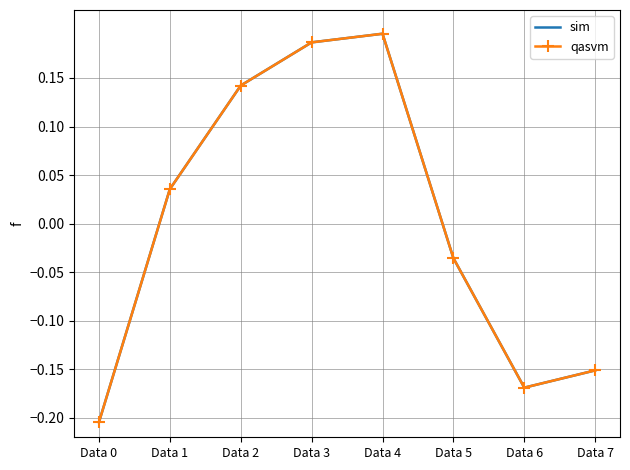

Which series has the largest total across all categories?

sim